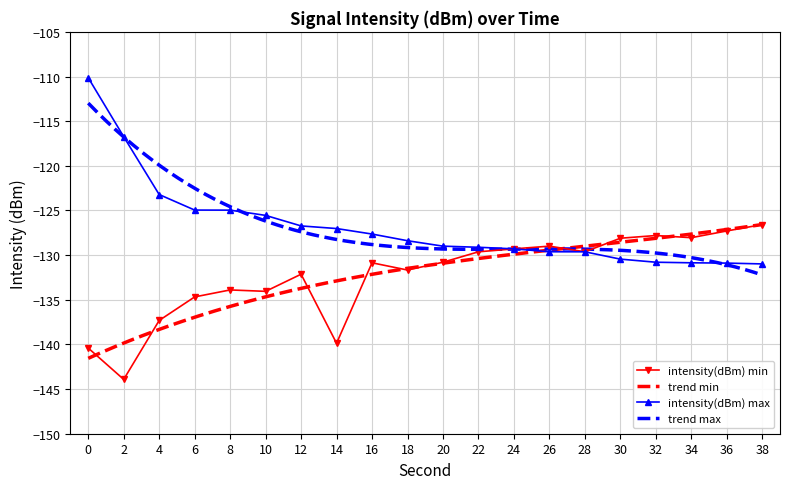

What is the difference between the maximum and minimum values in the intensity(dBm) max series?

20.8